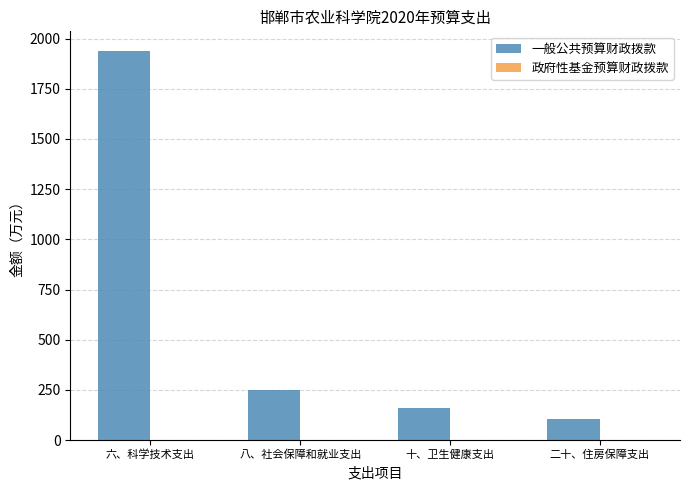

Approximately how many times larger is the value at 二十、住房保障支出 compared to 十、卫生健康支出?

0.7